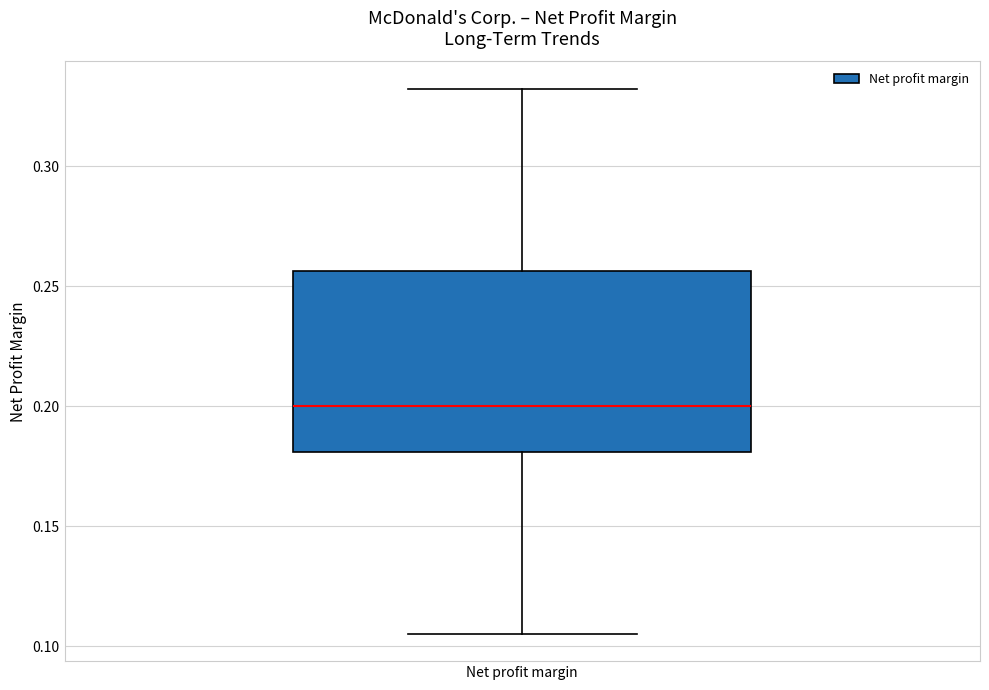

Where does the lower whisker of the box for Net profit margin end on the y-axis? The values are not printed on the chart, so give them approximately, as read against the axis.

0.105